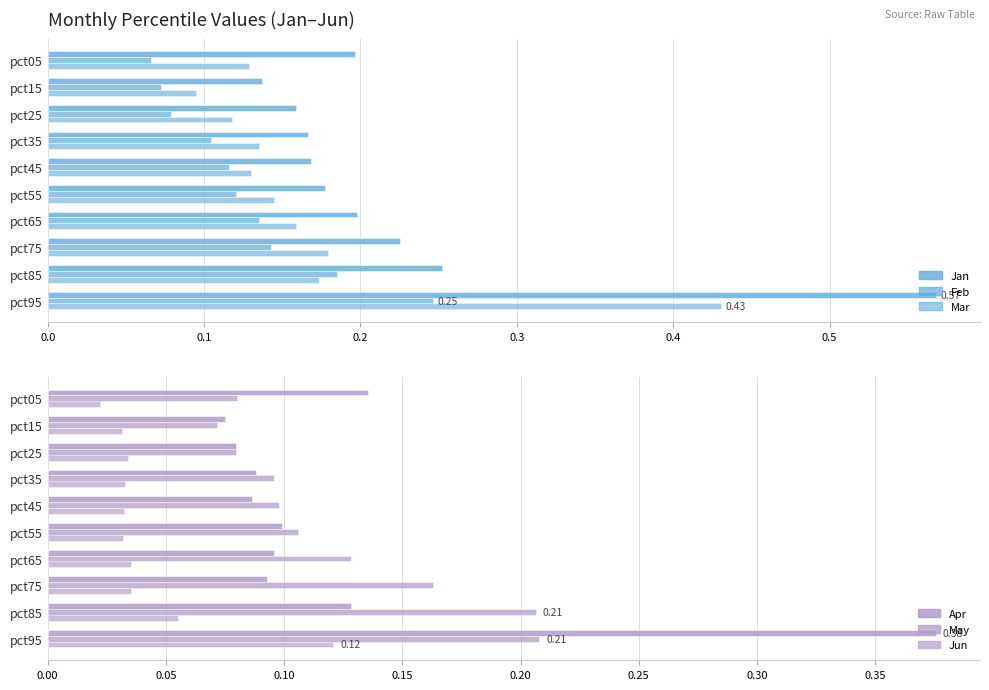

What is the difference between the highest and lowest values at pct25?

0.1